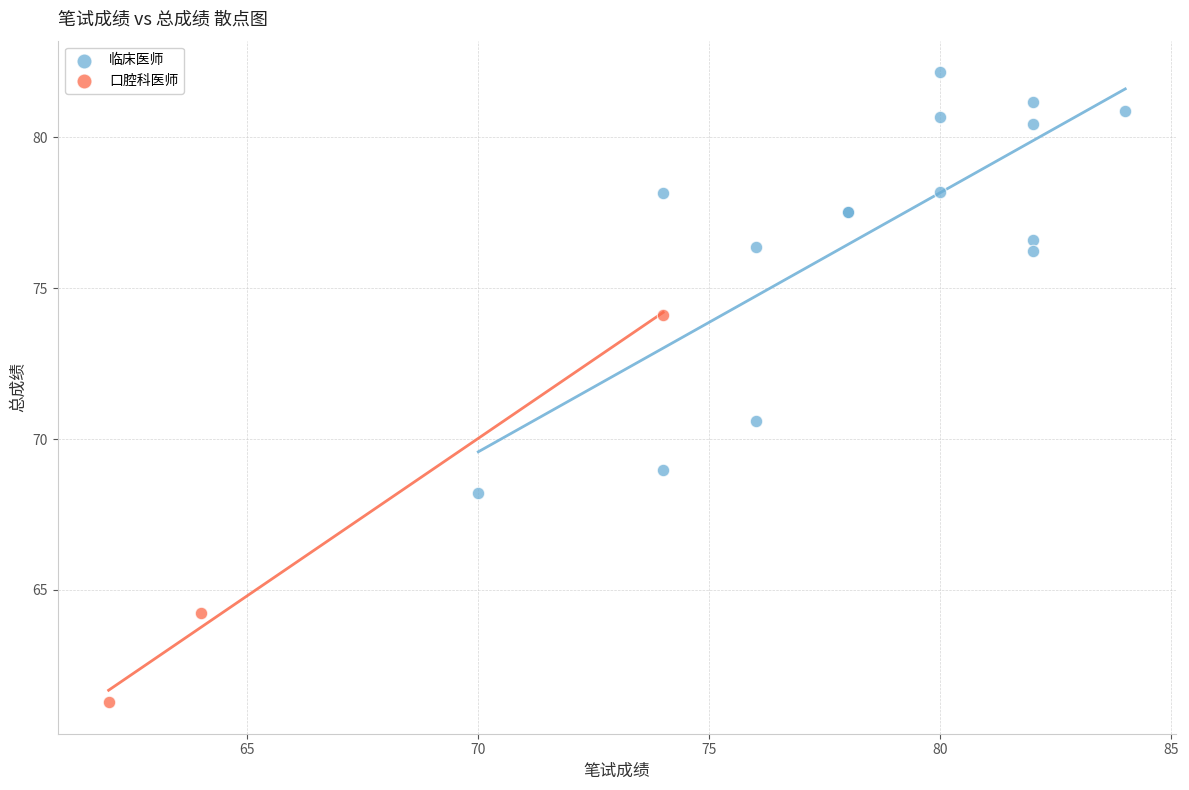

Which series reaches the maximum Y coordinate?

临床医师